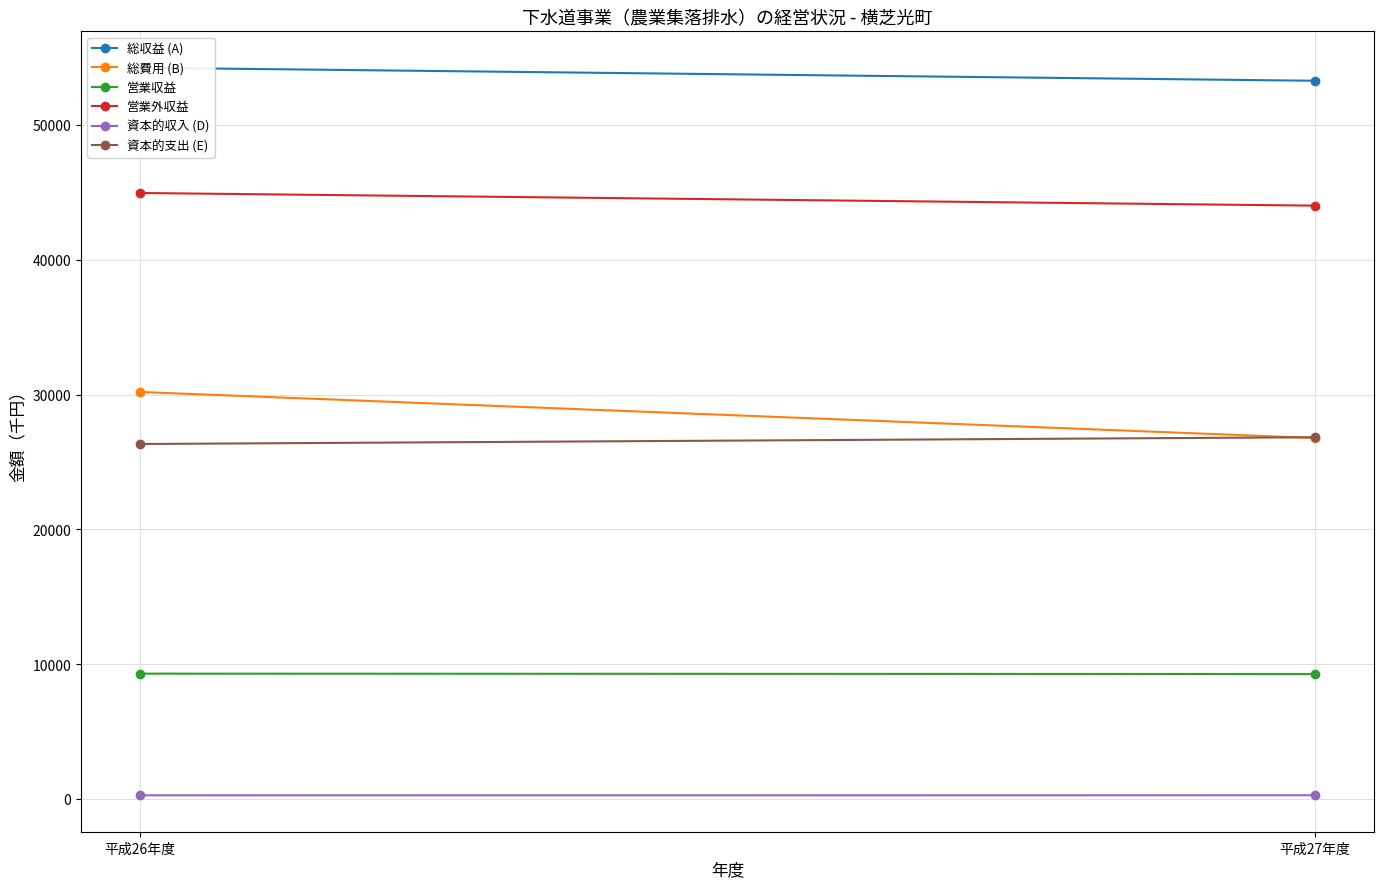

What is the difference between the 総収益 (A) values at 平成26年度 and 平成27年度?

968